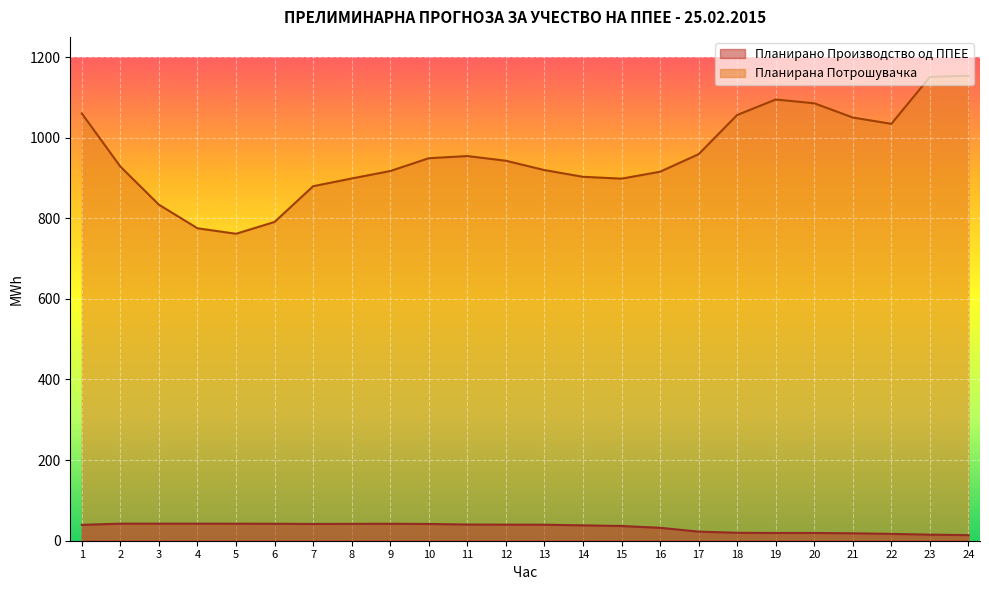

At which category is the sum across all series the highest?

24